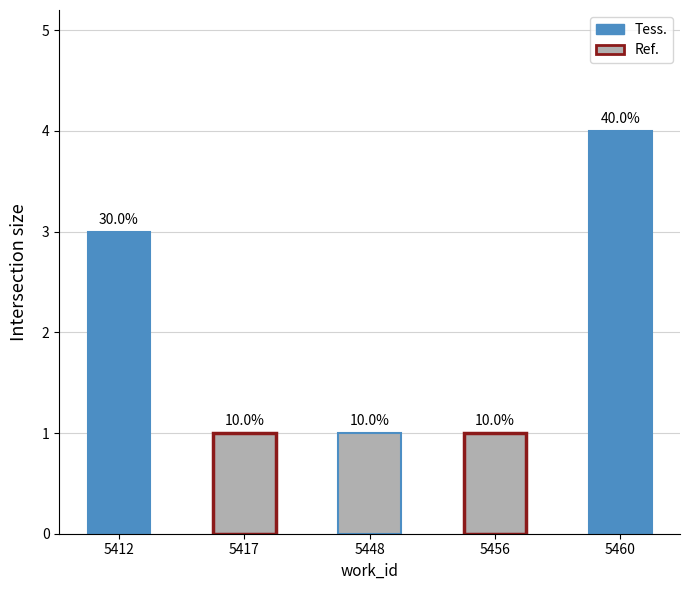

Which category has the lowest value across all series?

5417